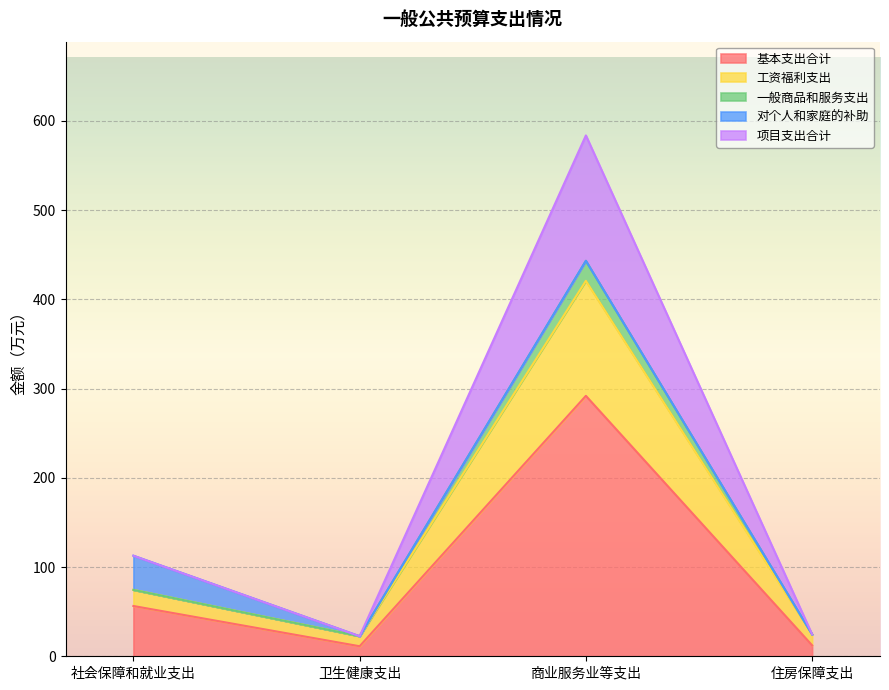

True or false: 项目支出合计 and 工资福利支出 cross at least once.

False